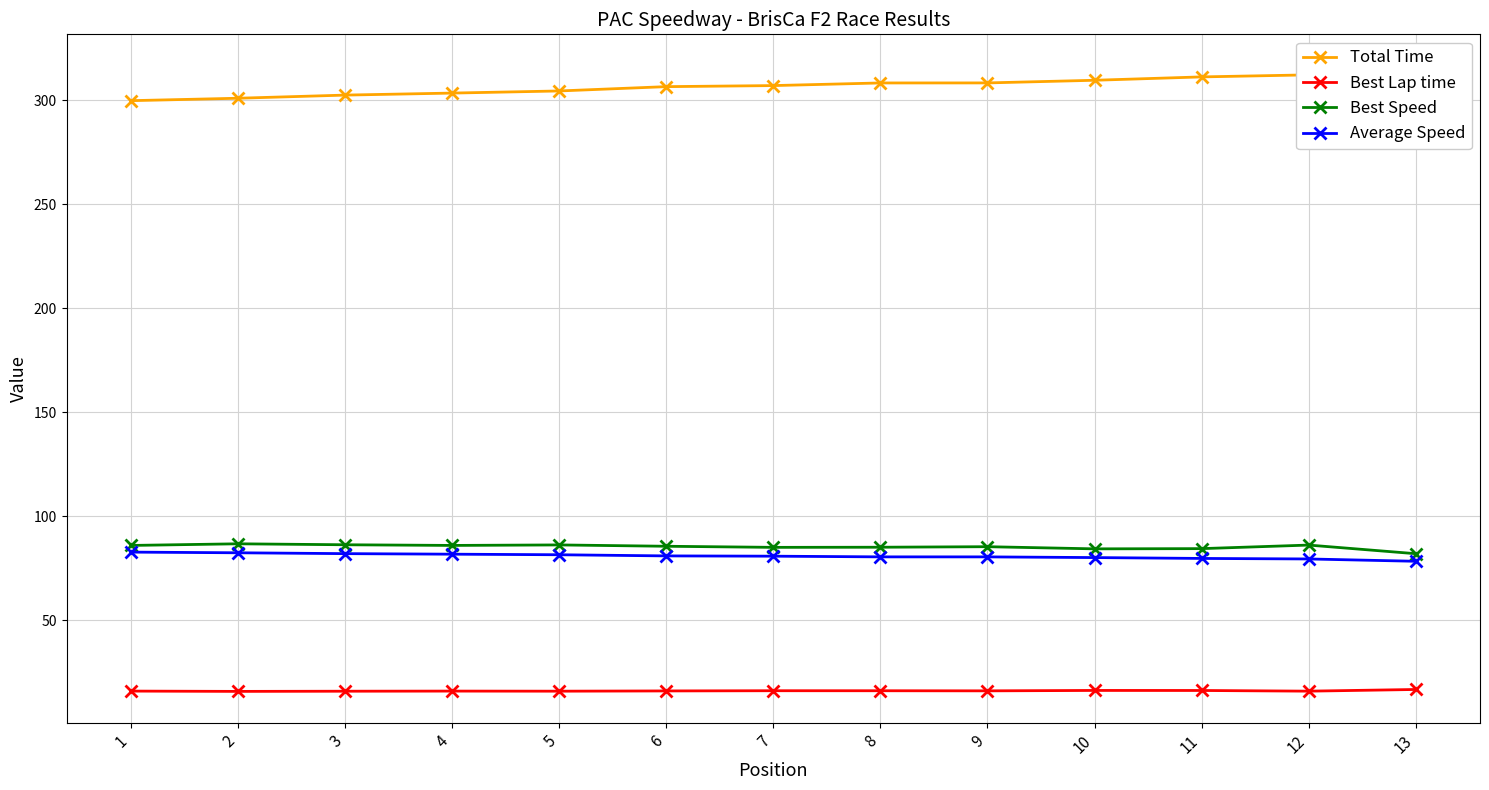

True or false: Total Time and Average Speed cross at least once.

False